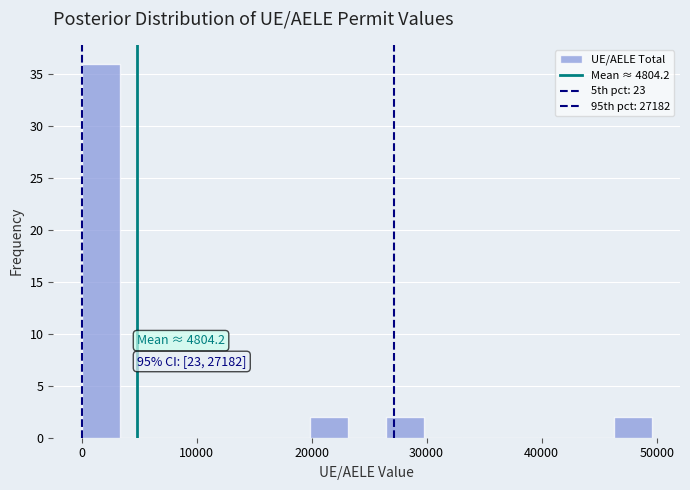

Read against the x-axis, roughly where is the centre of the tallest bar?

2000